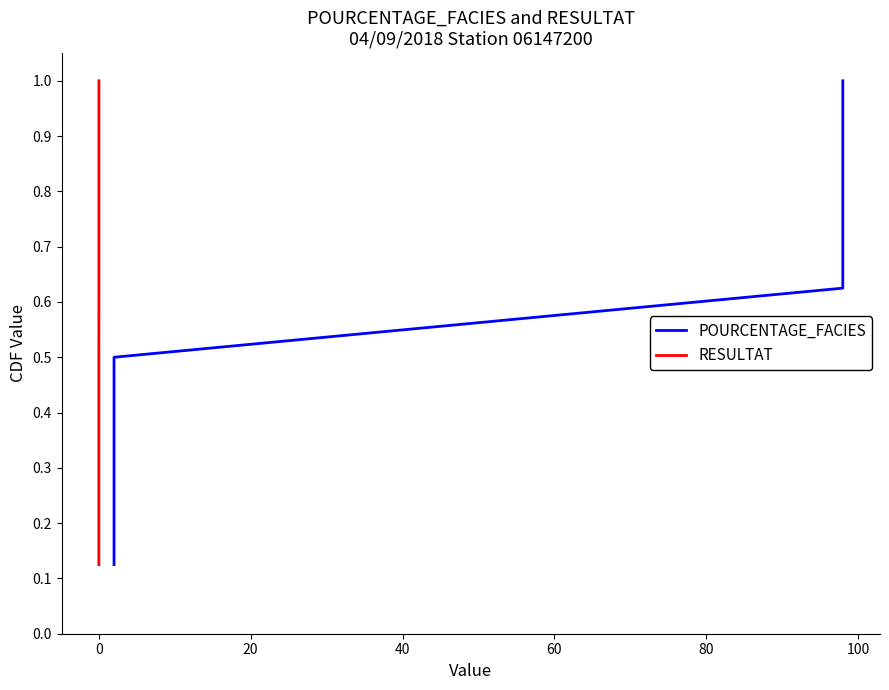

Which series has the largest total across all categories?

POURCENTAGE_FACIES